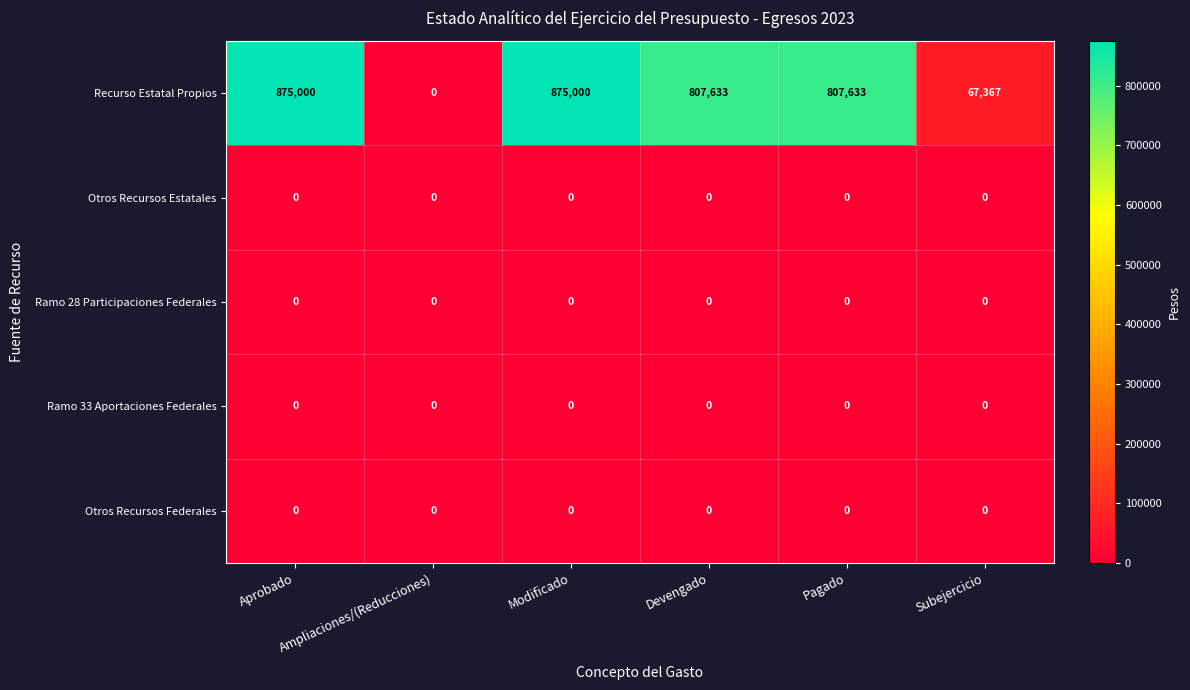

What is the spread (max minus min) of values at Aprobado?

875000